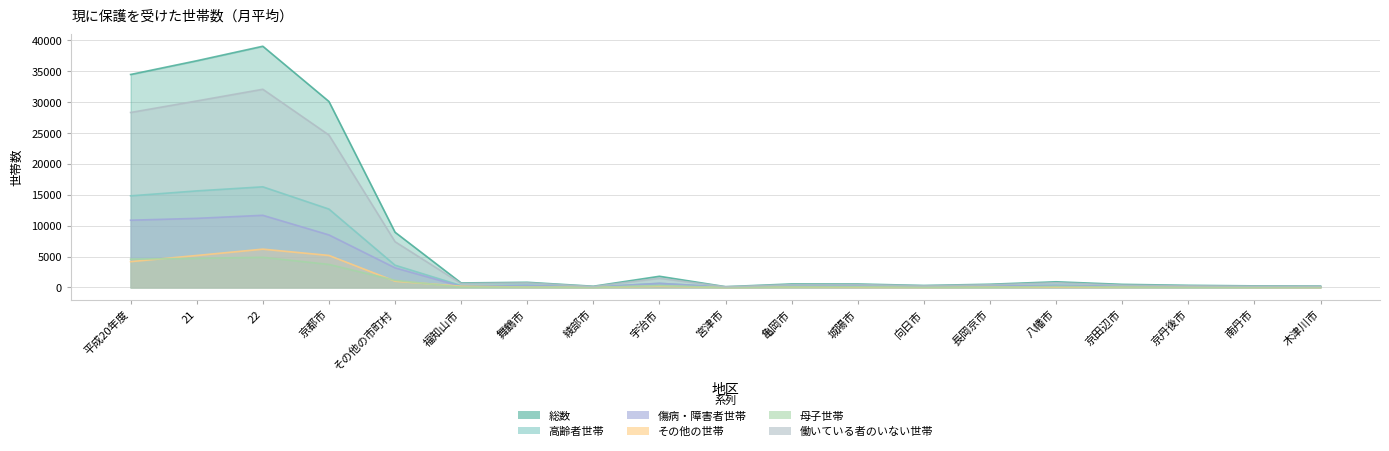

Where does the 働いている者のいない世帯 series first go above 464?

平成20年度